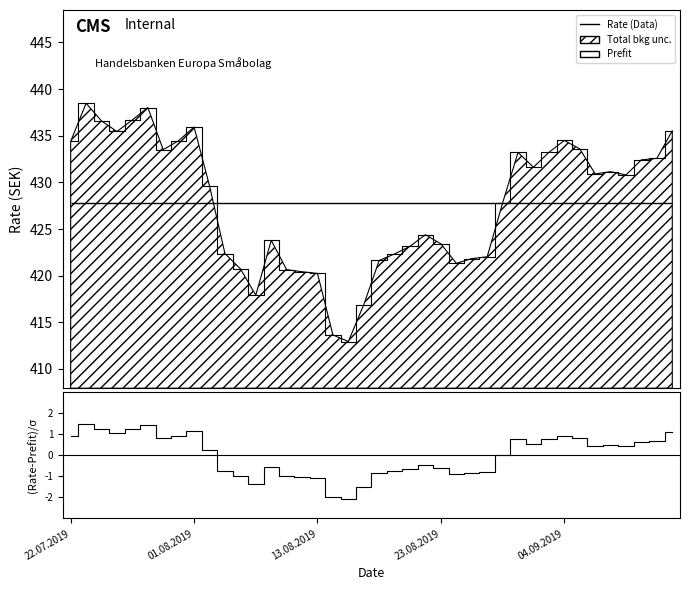

Reading left to right, what are all the values shown in this chart?

Rate: 434.4	438.5	436.6	435.4	436.7	438.0	433.5	434.5	435.9	429.6	422.4	420.7	417.9	423.8	420.6	420.4	420.2	413.6	412.9	416.9	421.6	422.3	423.1	424.4	423.4	421.3	421.8	422.0	427.8	433.2	431.6	433.2	434.5	433.6	430.9	431.1	430.8	432.4	432.6	435.5
(Rate-Prefit)/σ: 0.9	1.5	1.2	1.1	1.3	1.4	0.8	0.9	1.1	0.3	-0.8	-1.0	-1.4	-0.6	-1.0	-1.0	-1.1	-2.0	-2.1	-1.5	-0.9	-0.8	-0.6	-0.5	-0.6	-0.9	-0.8	-0.8	0.0	0.8	0.5	0.8	0.9	0.8	0.4	0.5	0.4	0.7	0.7	1.1